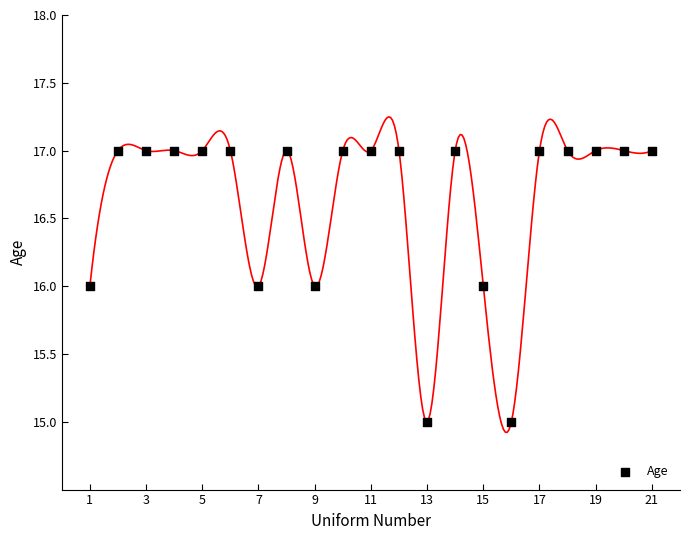

What is the range of X values (max minus min)?

20